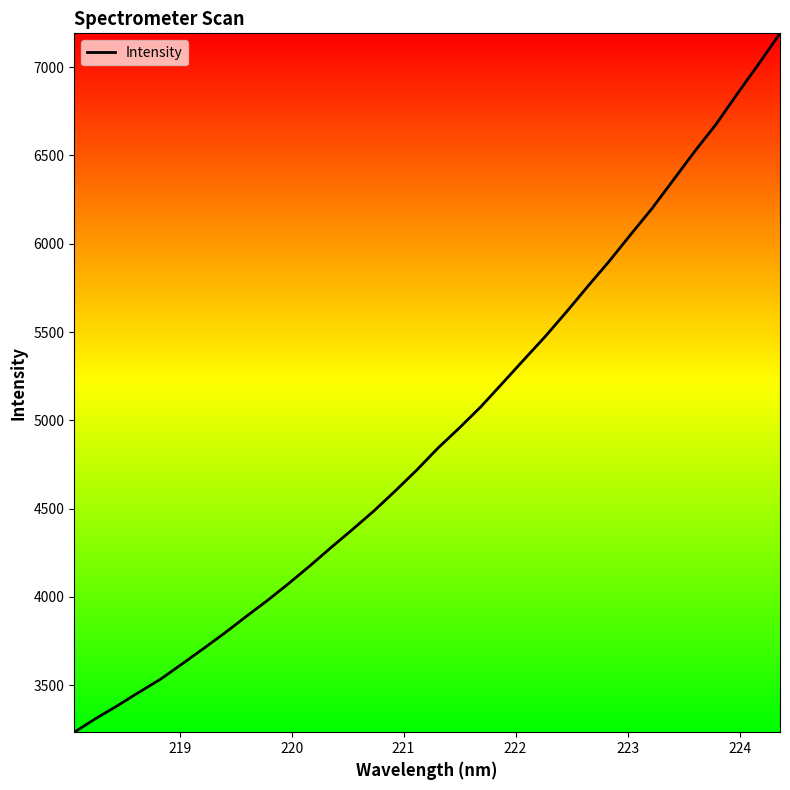

What is the difference between the maximum and minimum values?

3957.3